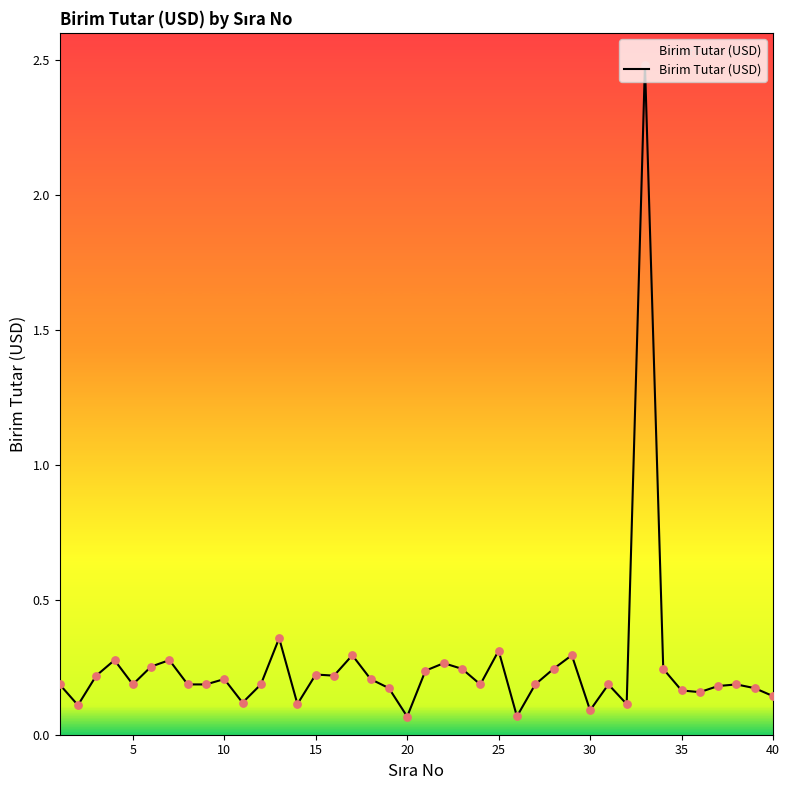

What is the maximum value shown in the chart?

2.5